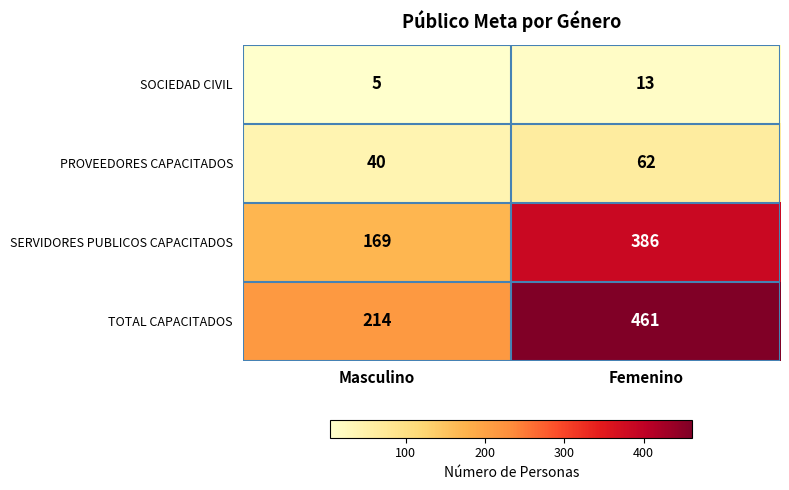

Which label corresponds to the largest value in the chart?

Femenino